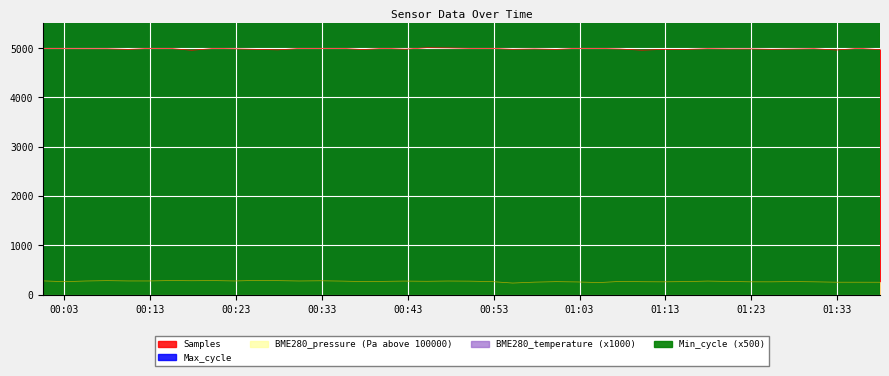

How many data points in BME280_pressure are less than 267?

20